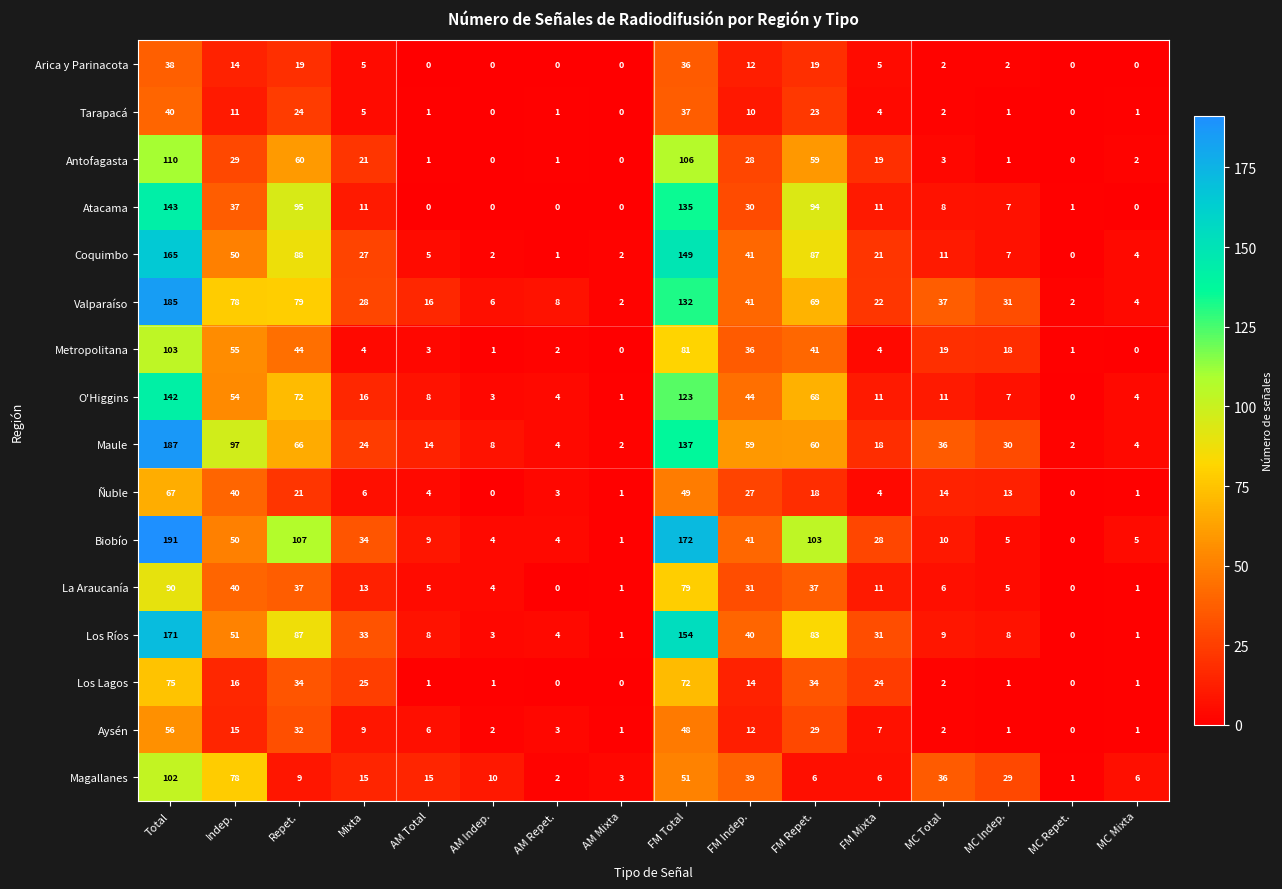

What is the difference between the second highest and minimum values in the Magallanes series?

77